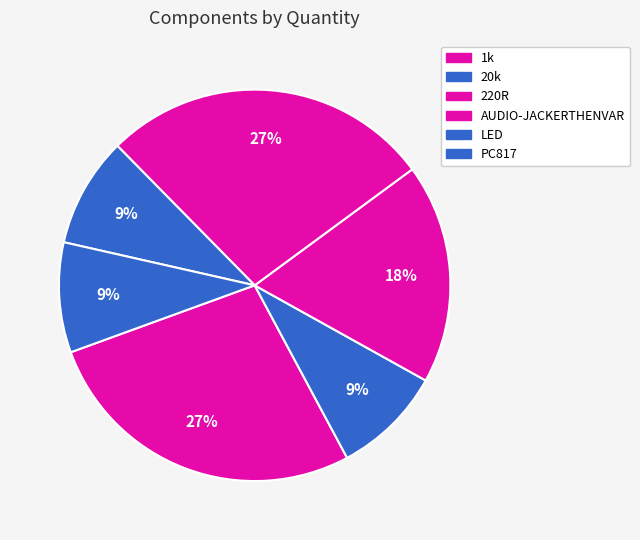

How many segments does this pie chart have?

6